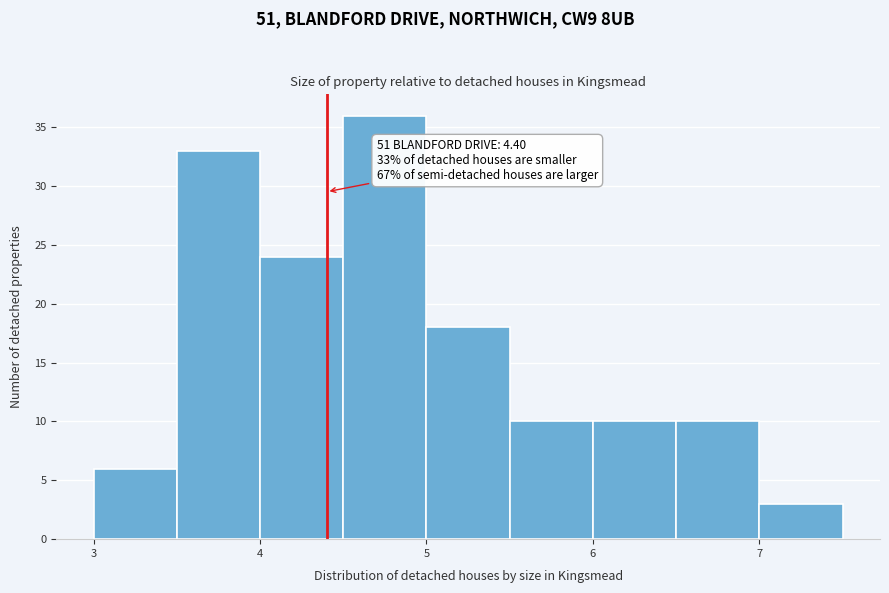

Over which range of the x-axis is the bar tallest?

4.5 to 5.0